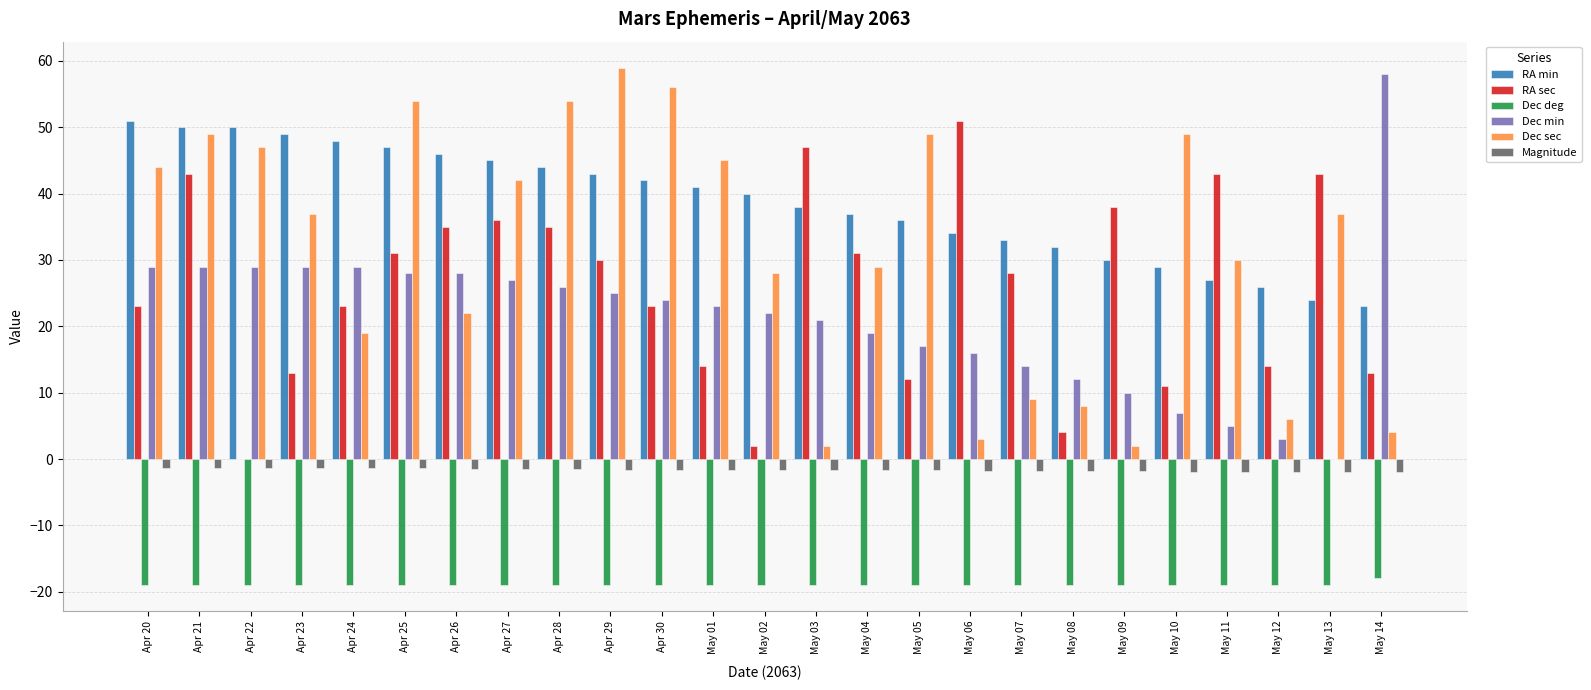

Which series has the largest total across all categories?

RA min